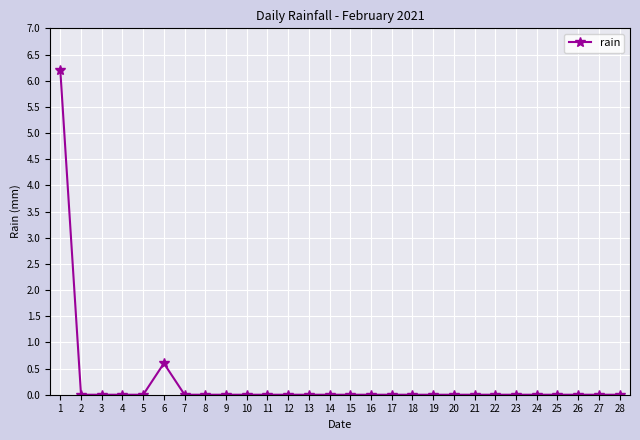

The chart shows a value of 3.7 at 17. True or false?

False